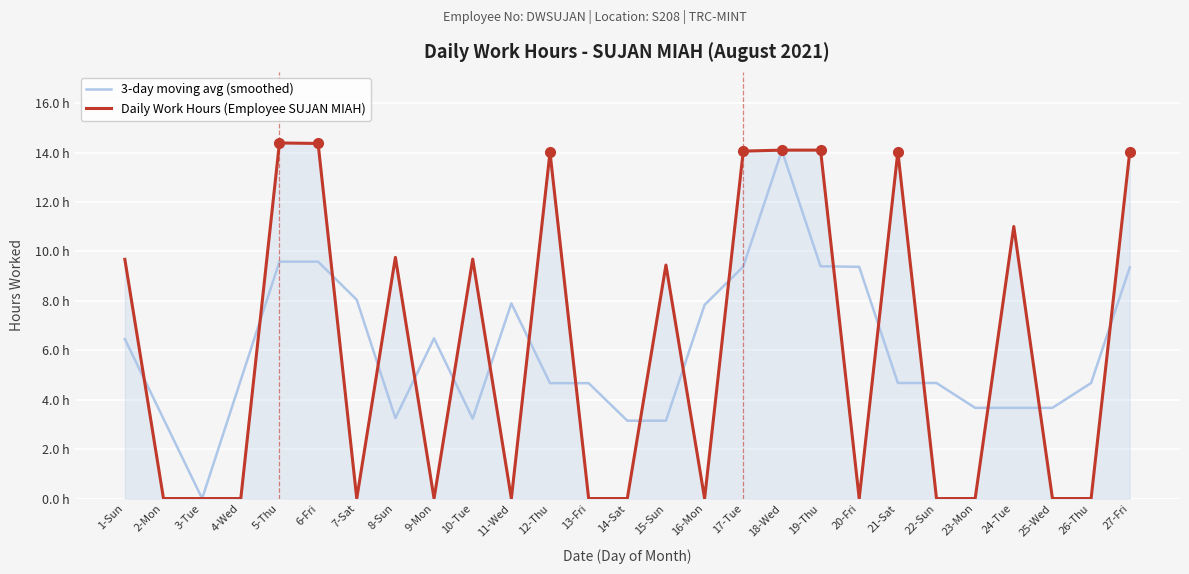

What are all the series names shown in the legend?

3-day moving avg (smoothed), Daily Work Hours (Employee SUJAN MIAH)